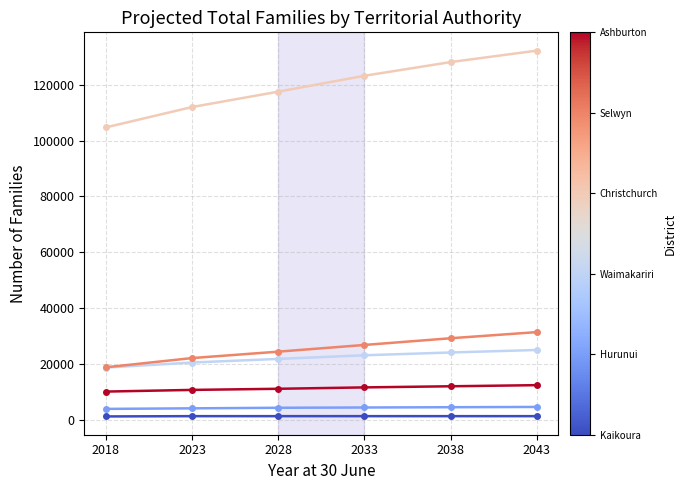

Is this an area chart (filled region under the line)?

No